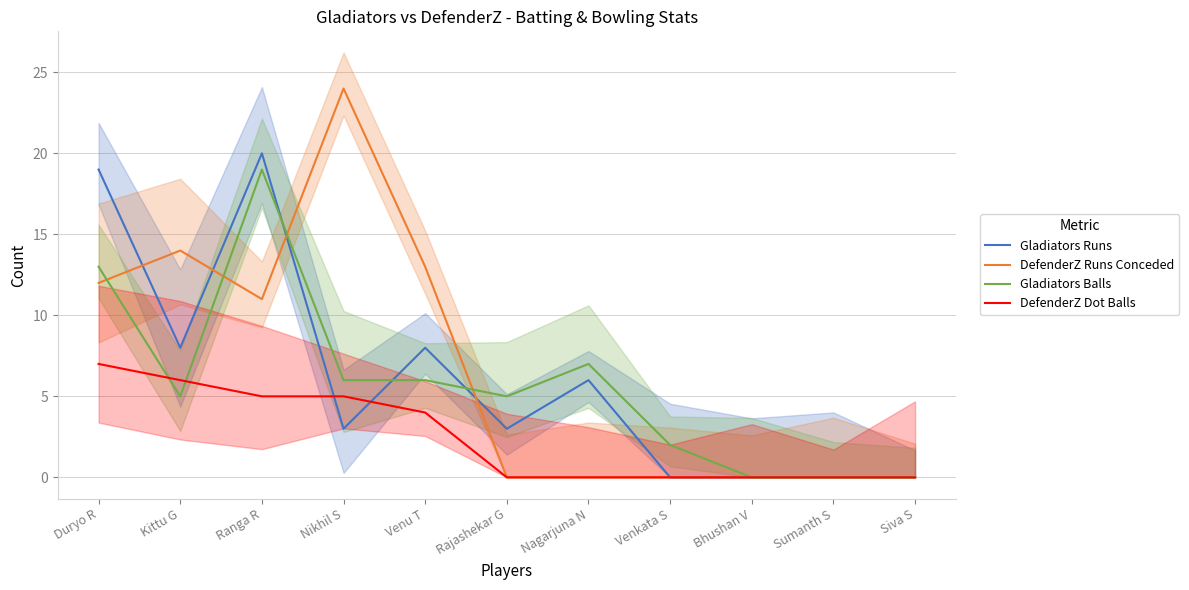

The Gladiators Balls series shows 0 at Sumanth S. True or false?

True